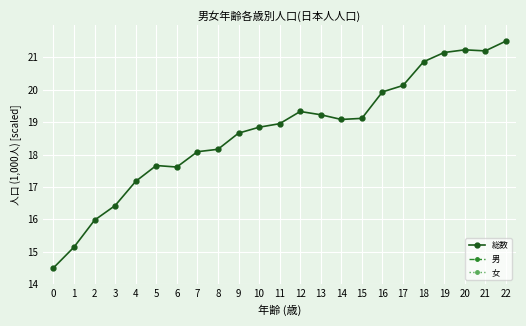

Which has a higher value, 16 or 4?

16